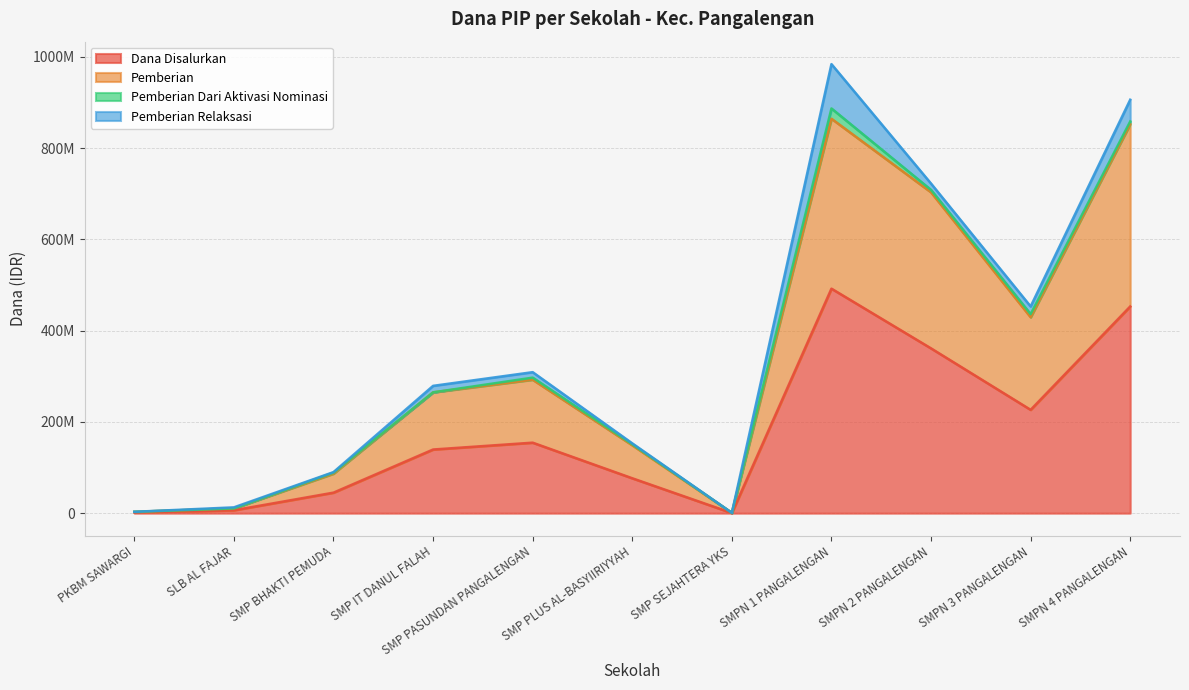

The value of Pemberian at SMPN 4 PANGALENGAN is 852375000. True or false?

True